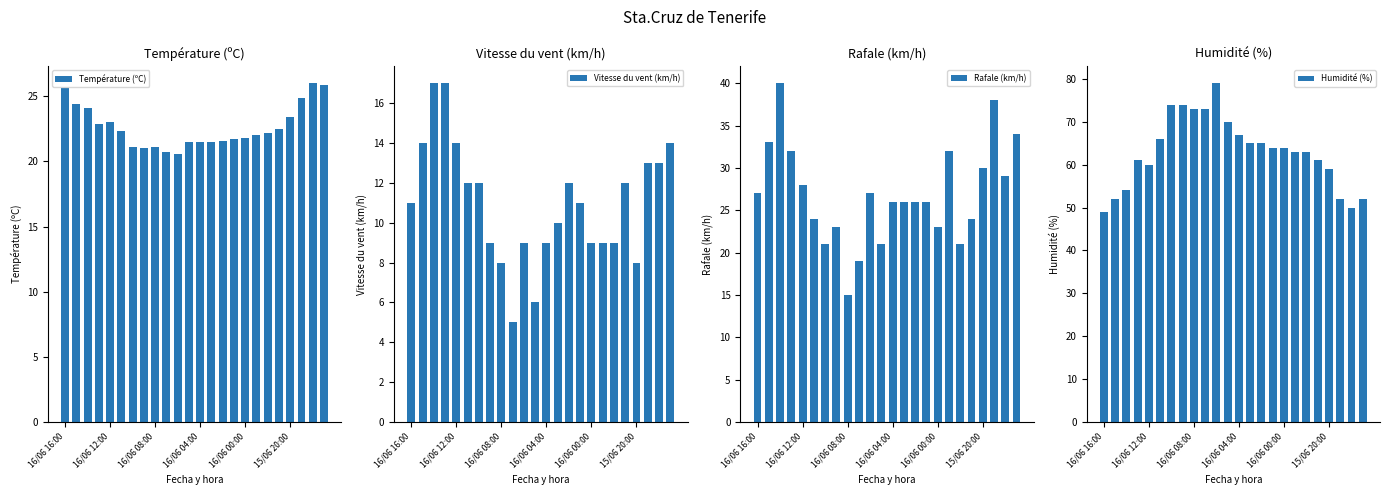

What is the highest value of the Température (ºC) series?

26.0